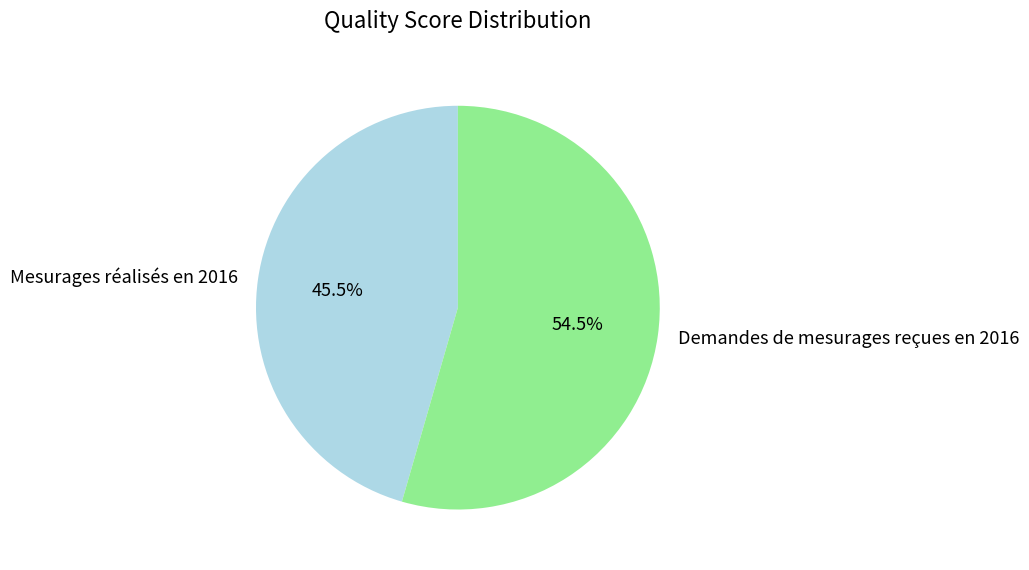

Rank the categories by value from lowest to highest.

Mesurages réalisés en 2016, Demandes de mesurages reçues en 2016